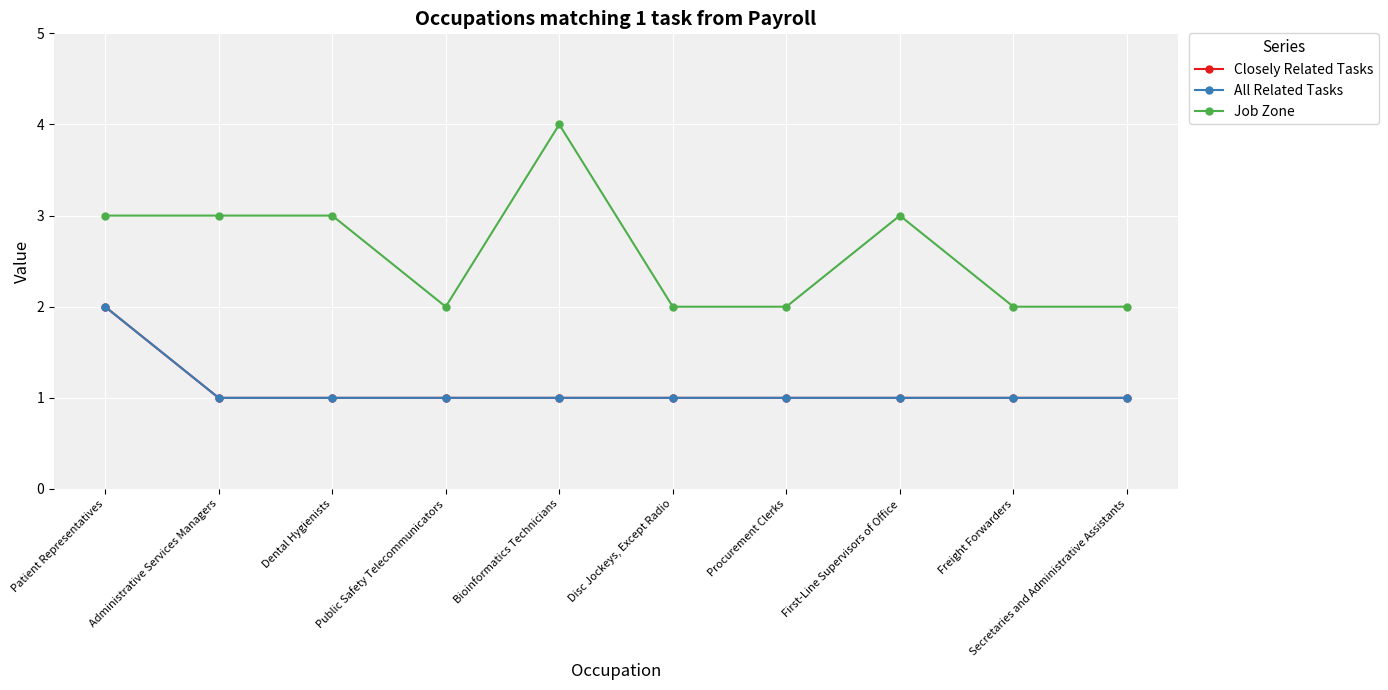

The All Related Tasks series shows 0 at First-Line Supervisors of Office. True or false?

False